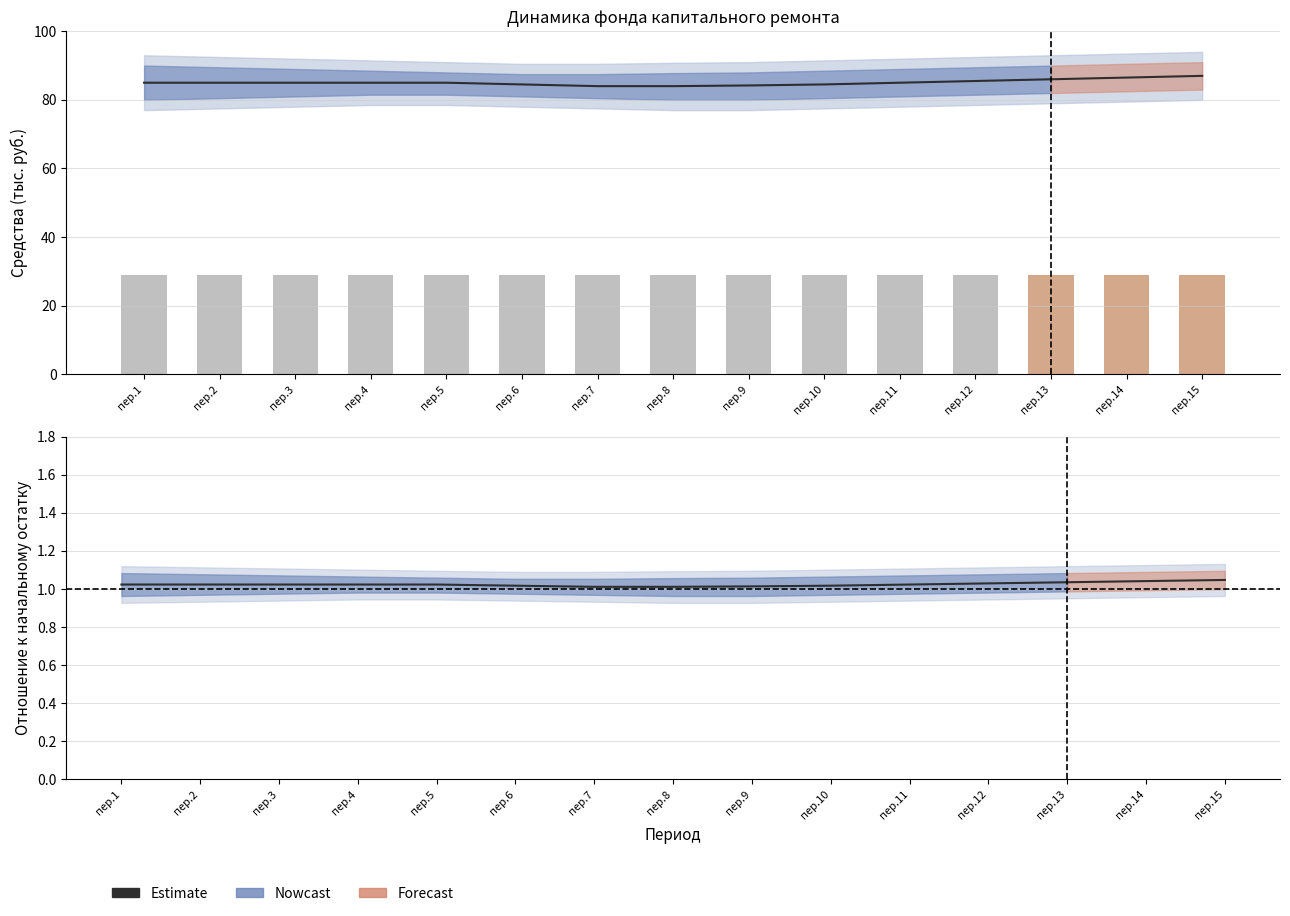

At which category does the chart reach its minimum across all series?

пер.1